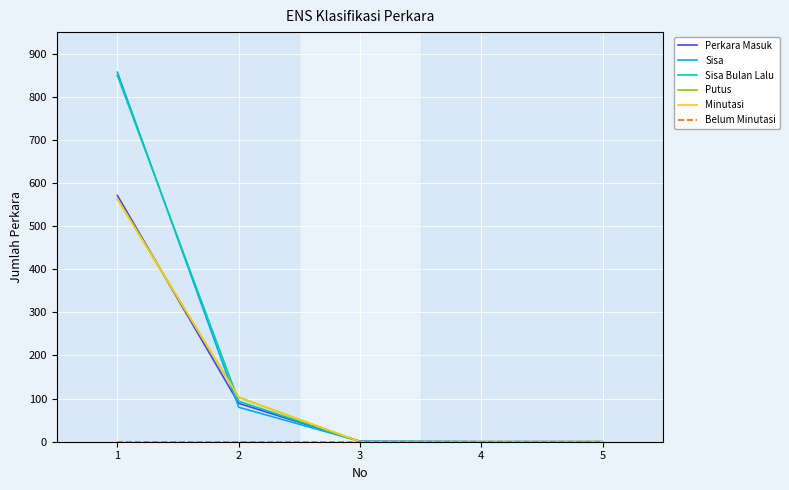

List the labels in order of Putus value, largest first.

1, 2, 3, 4, 5